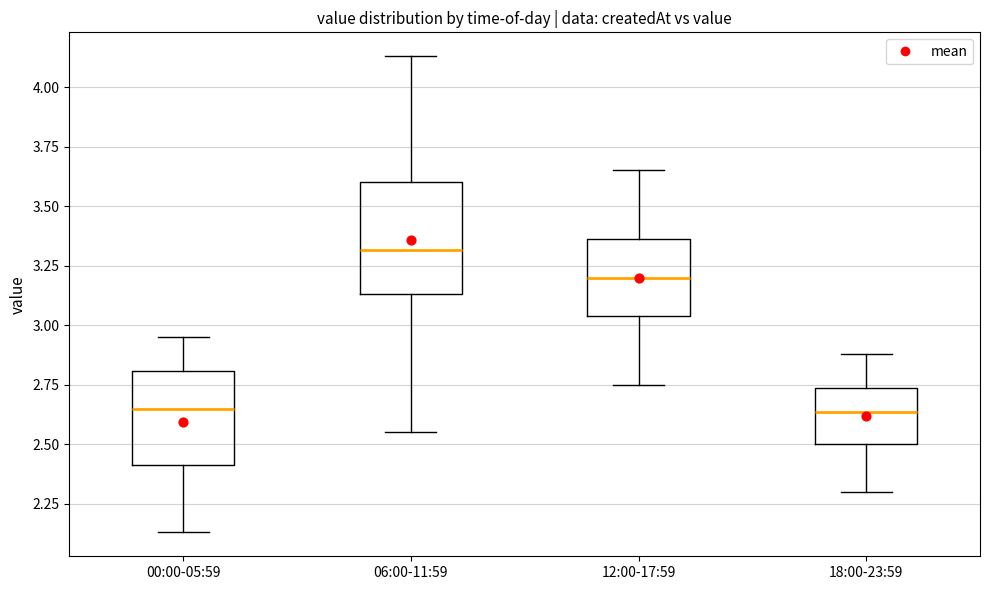

Which box is the tallest, from its lower edge to its upper edge?

06:00-11:59